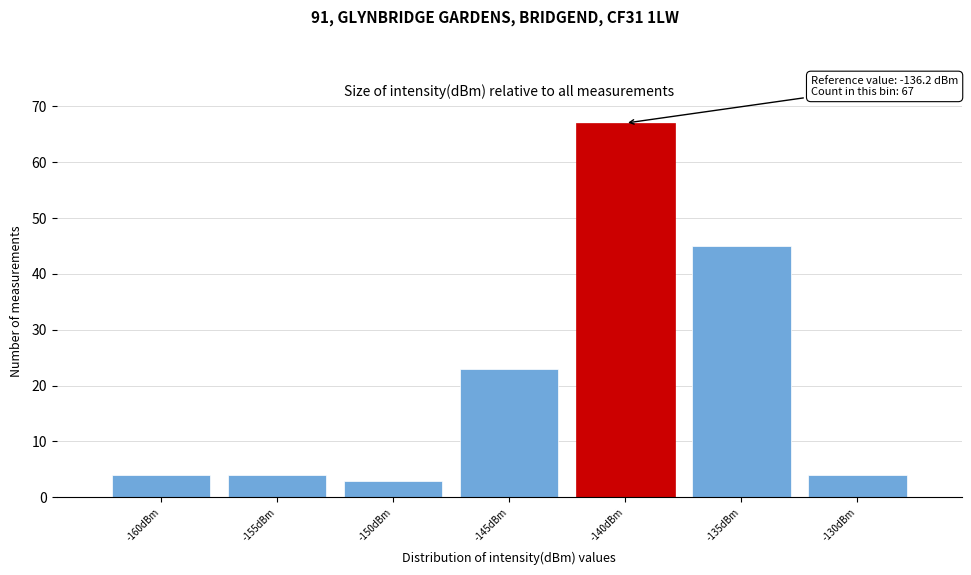

Reading right to left, what are all the values shown in this chart?

4	45	67	23	3	4	4